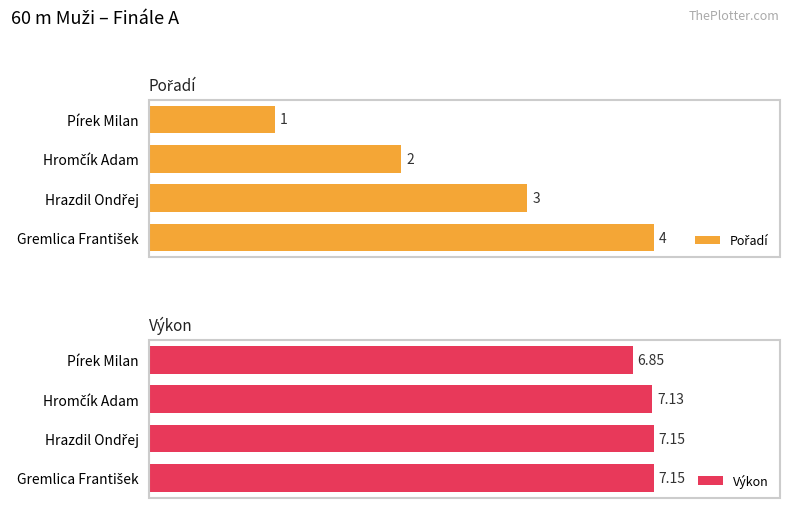

Which category has the lowest value in the Výkon series?

Pírek Milan